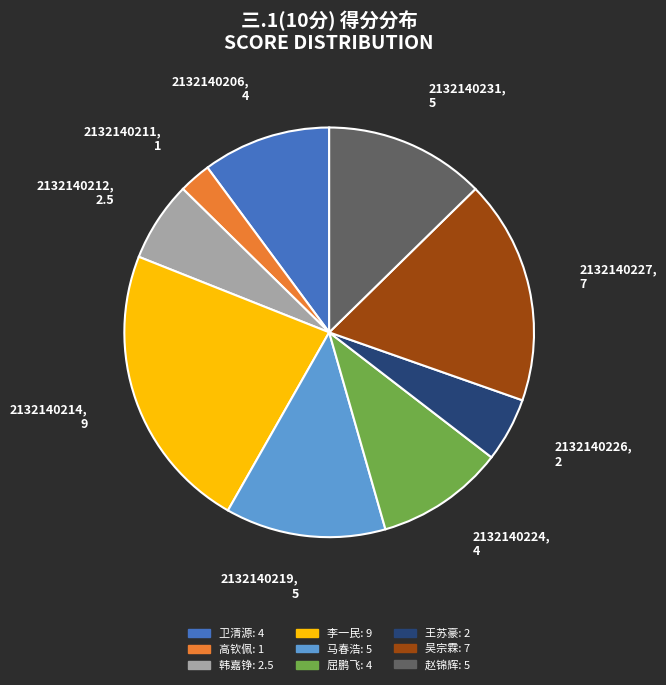

Does any single category account for the majority?

No